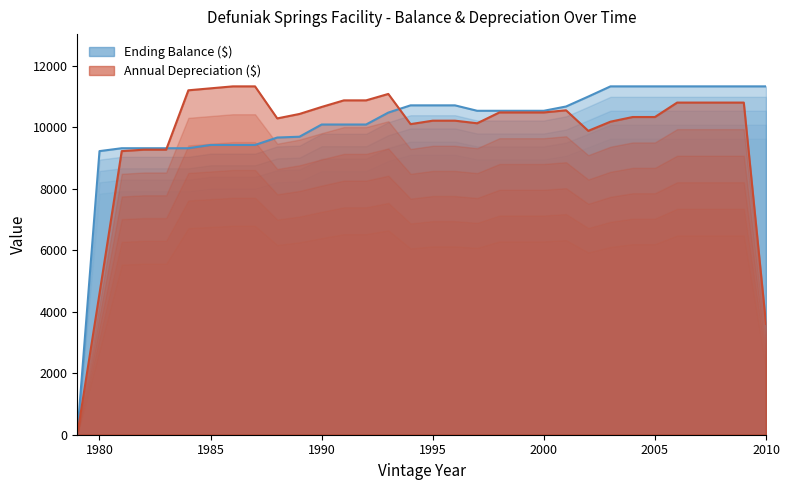

What is the value of the Ending Balance ($) point at the 2nd from the left?

9225.6